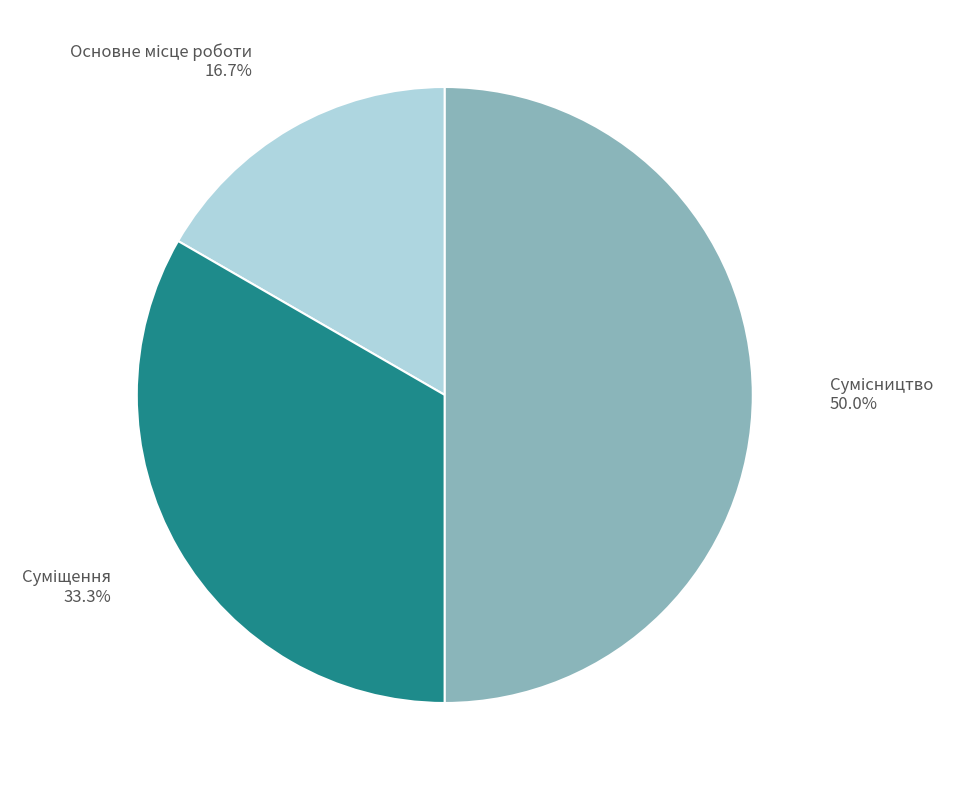

Count the number of slices in the pie.

3